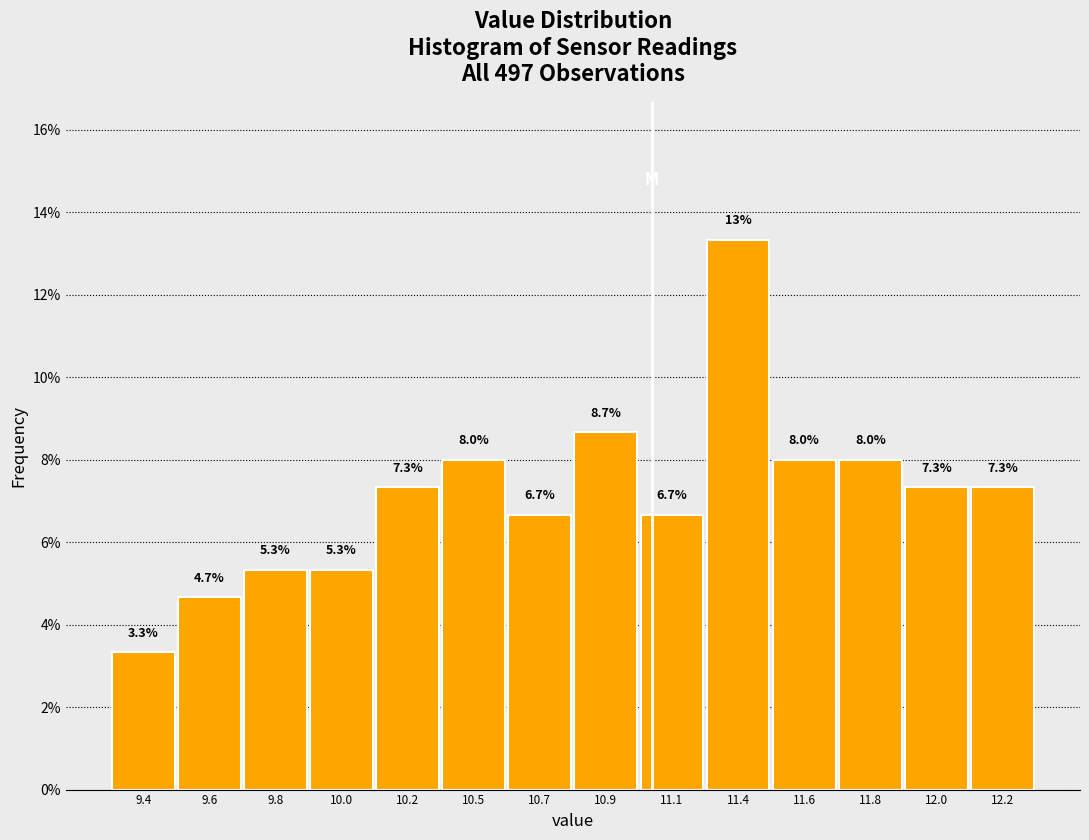

Reading left to right, list all the values displayed in this chart.

3.3	4.7	5.3	5.3	7.3	8.0	6.7	8.7	6.7	13.3	8.0	8.0	7.3	7.3